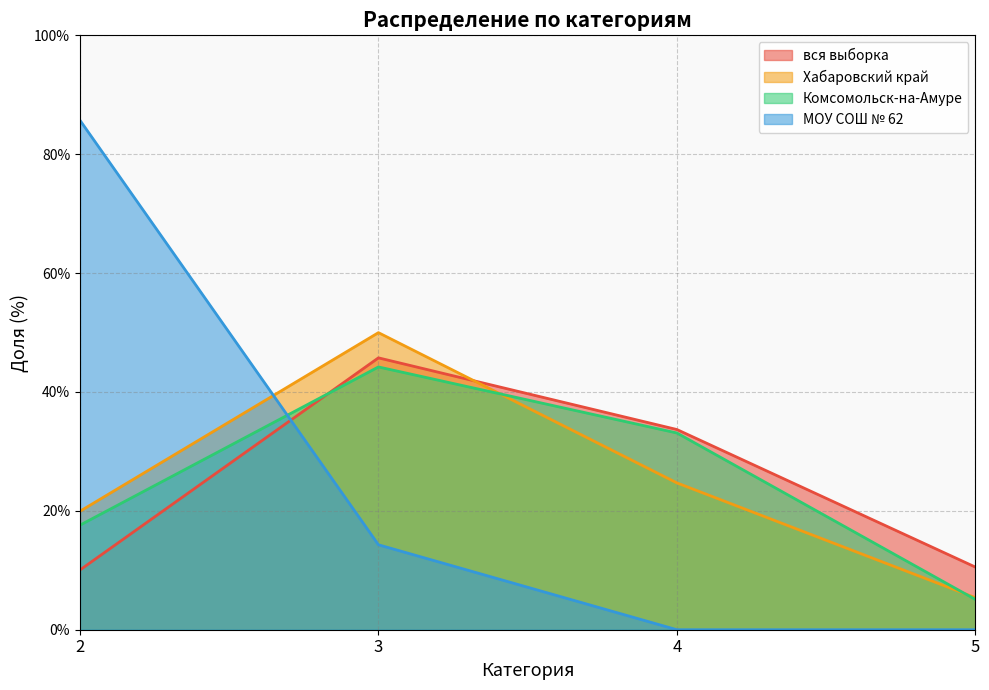

Which series has the largest range (max minus min)?

МОУ СОШ № 62